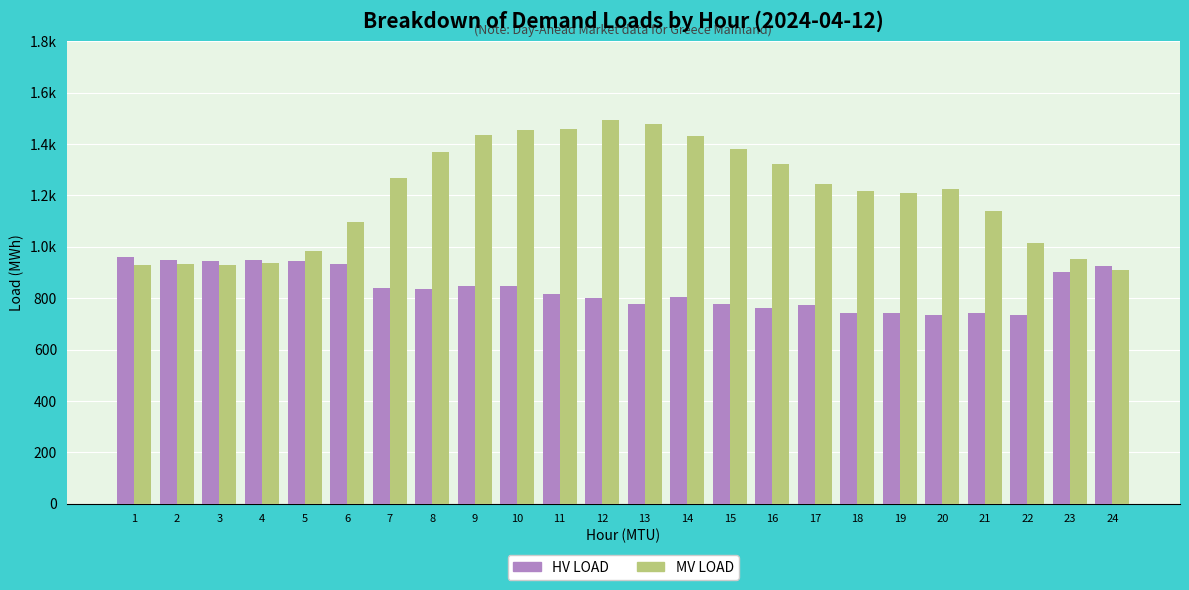

What is the maximum value shown in the chart?

1491.6